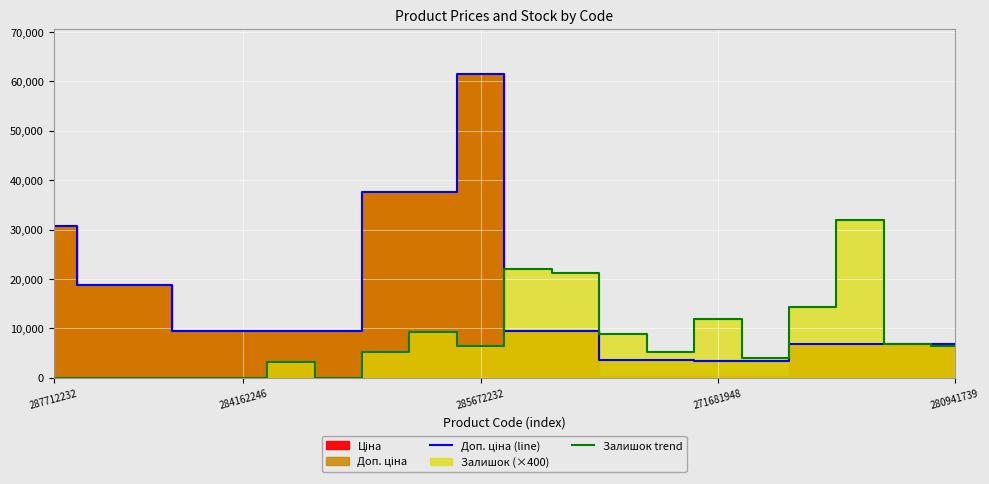

True or false: Залишок trend has a value of 34758.6 at 11.

False